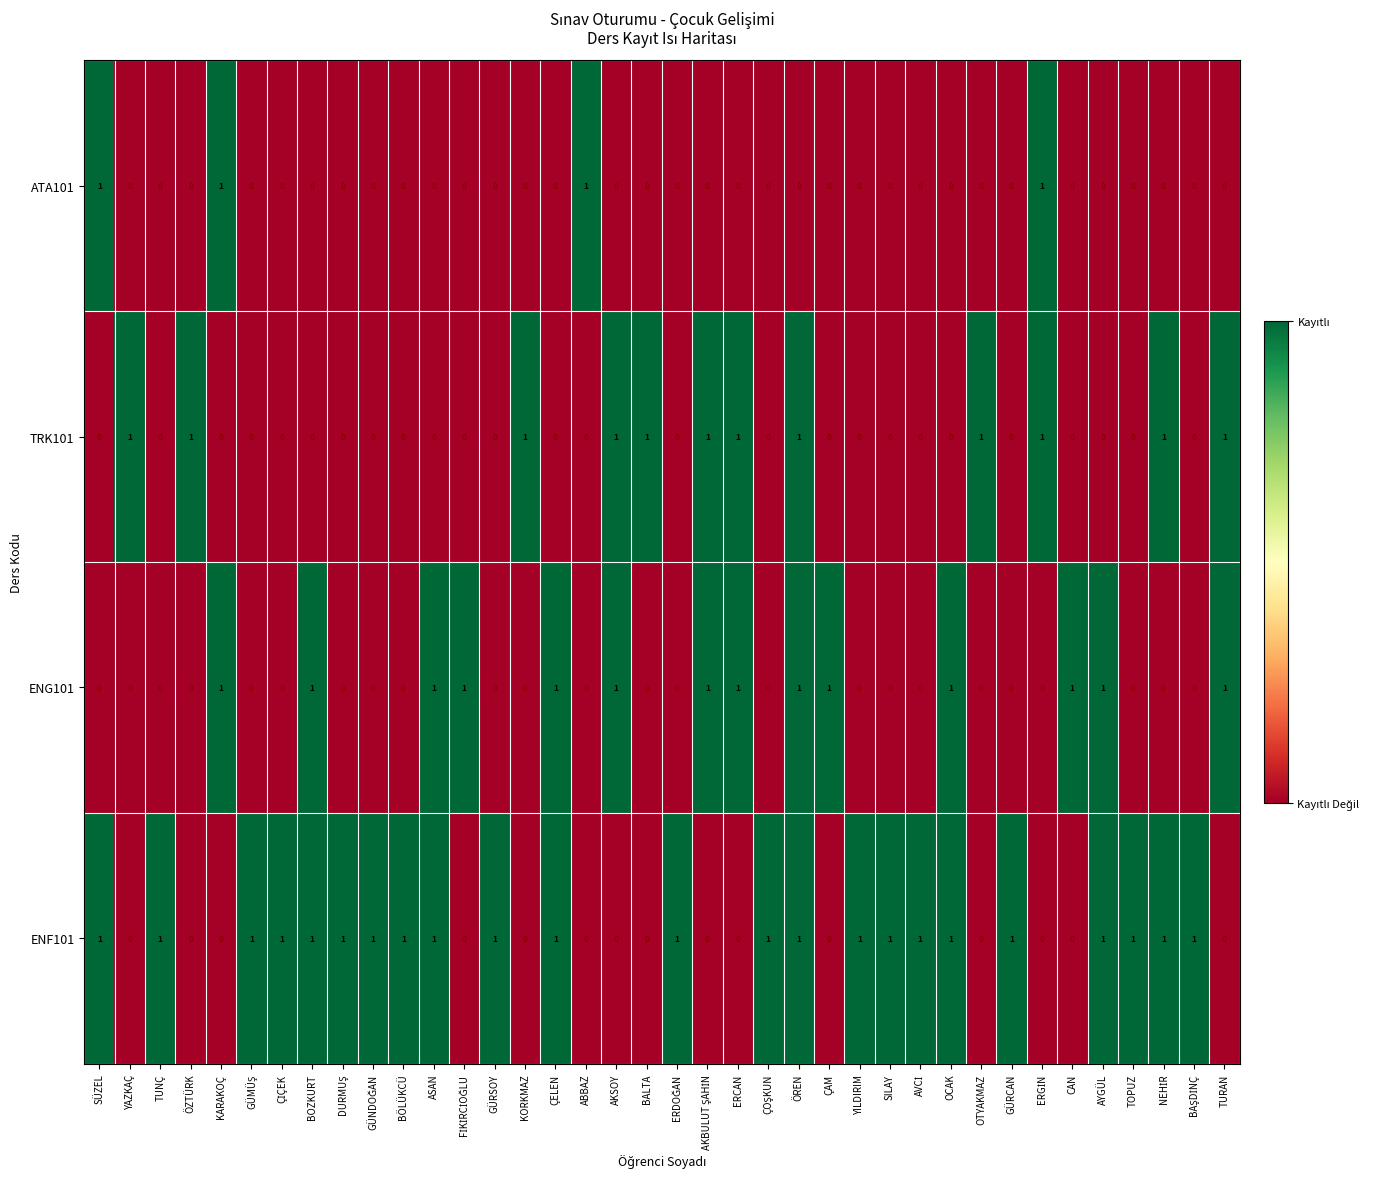

At which category is the sum across all series the highest?

ÖREN